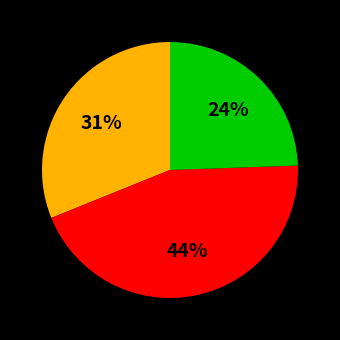

Is there a majority slice in this chart?

No